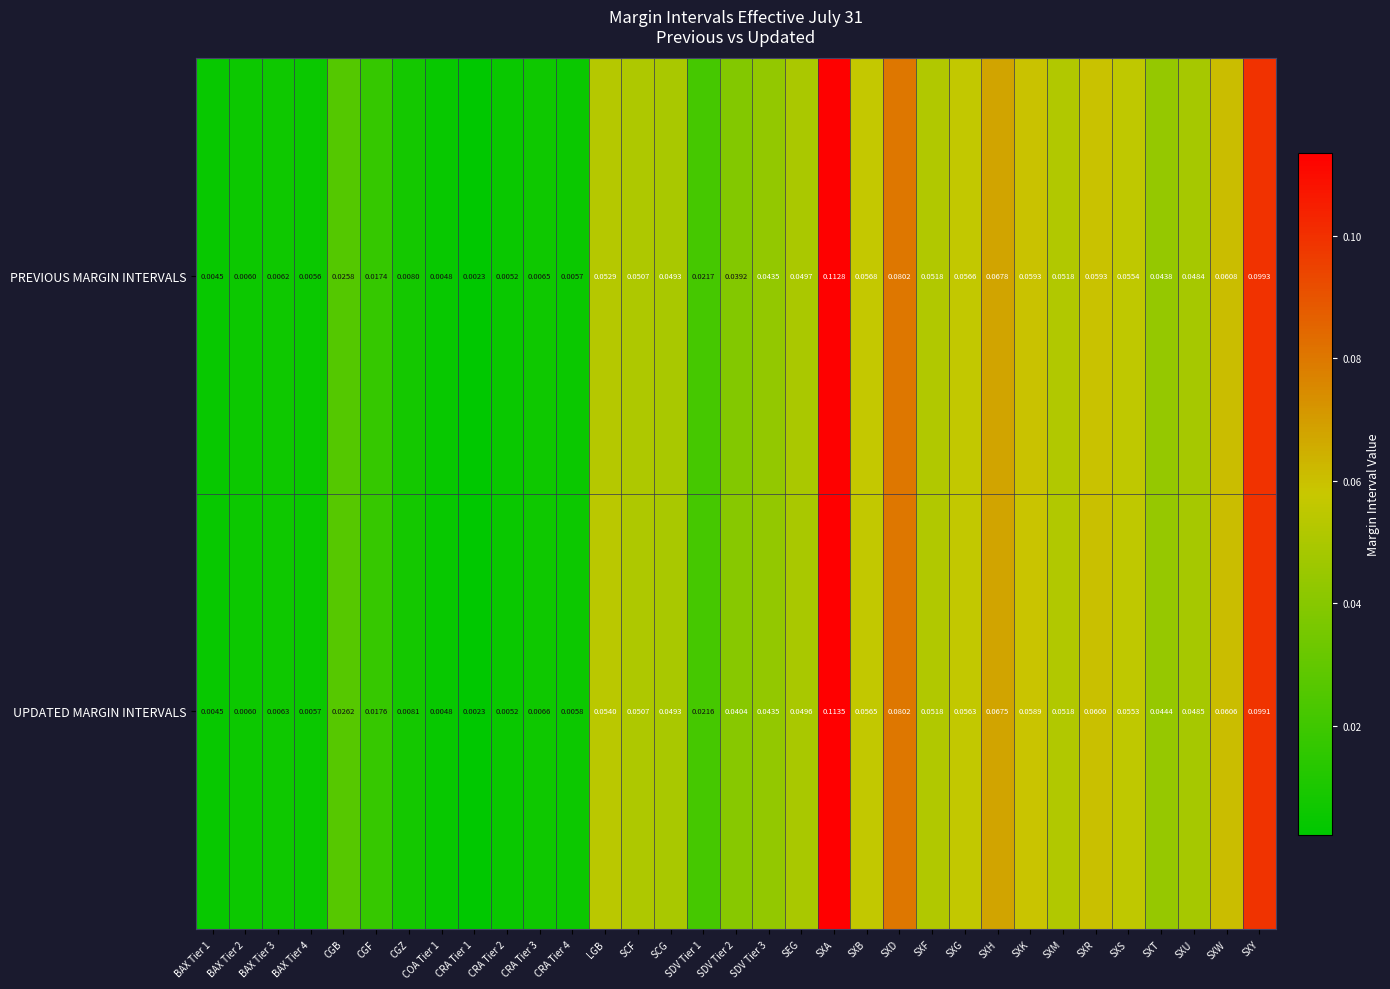

Between SCF and SXA, which series saw the biggest shift?

UPDATED MARGIN INTERVALS